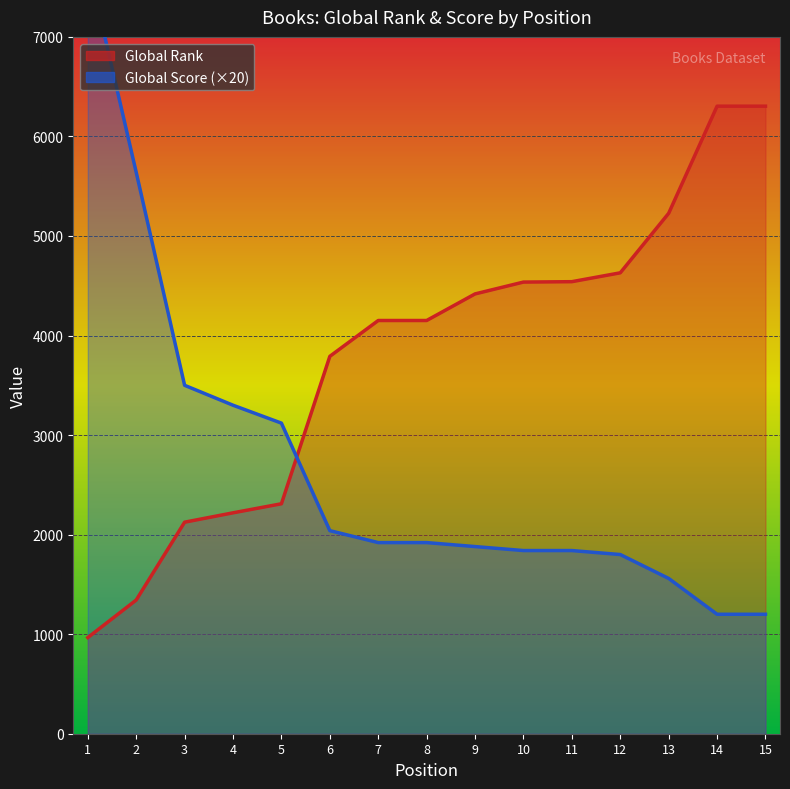

What is the total value across all series at 11?

6381